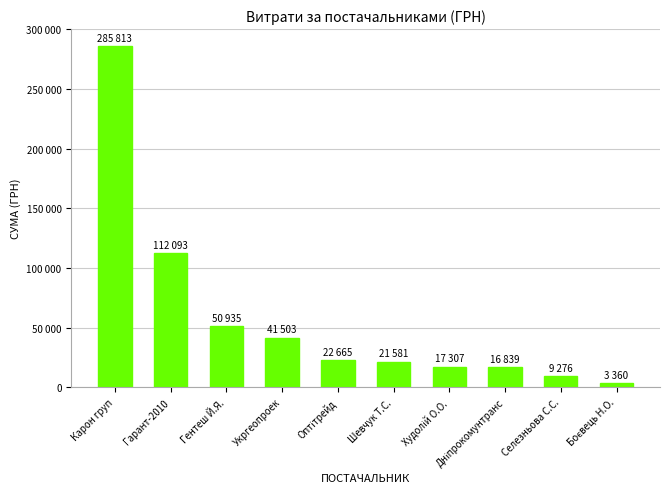

What position from the left is Гарант-2010?

2